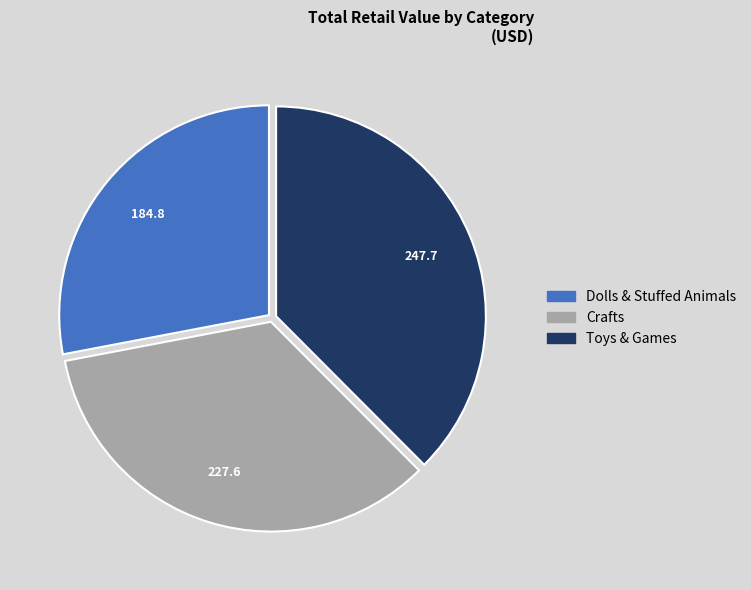

Is Dolls & Stuffed Animals the majority of the pie?

No